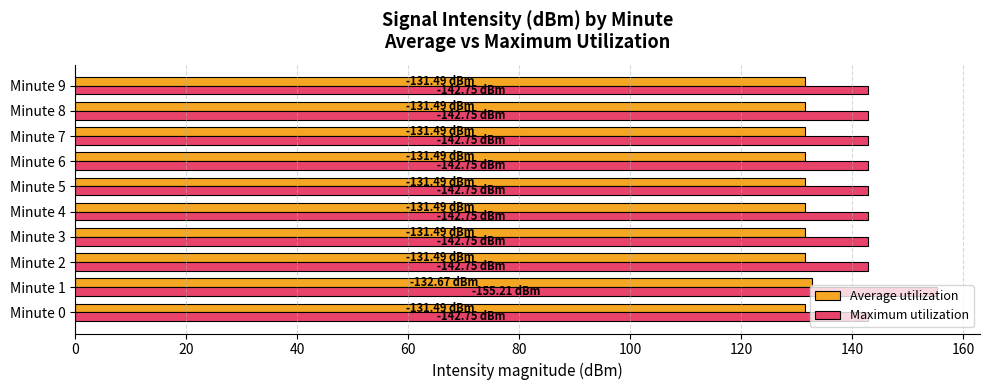

Which series has the largest total across all categories?

Maximum utilization